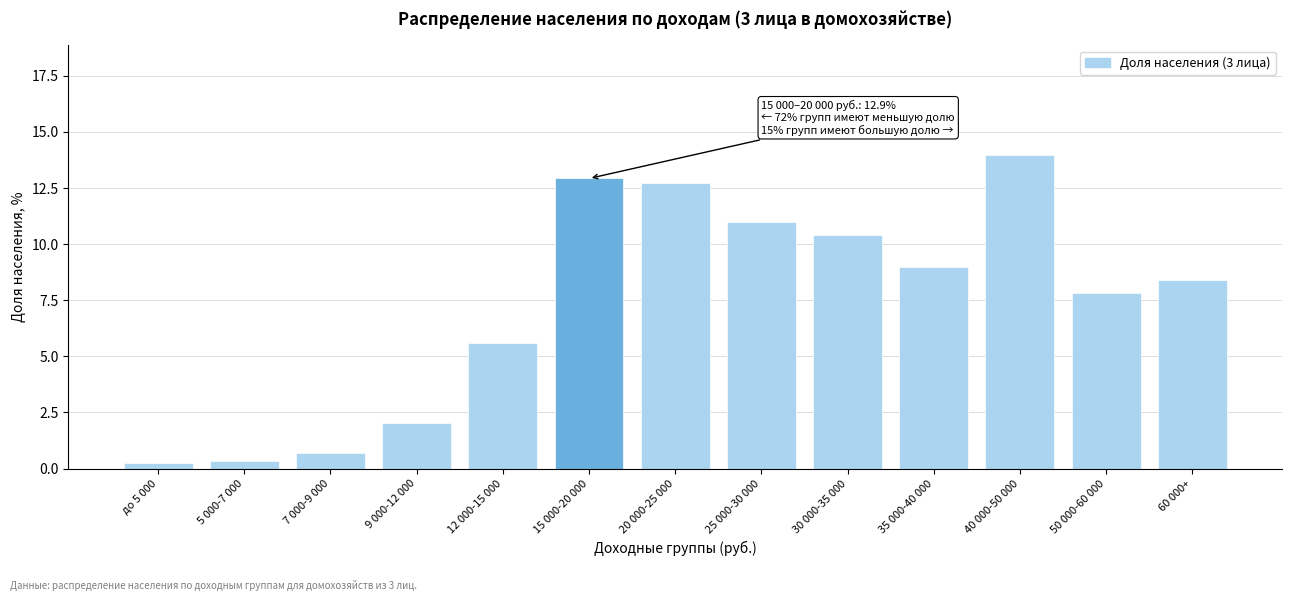

Reading right to left, extract all data points from this chart.

60 000+=8.4	50 000-60 000=7.8	40 000-50 000=14.0	35 000-40 000=9.0	30 000-35 000=10.4	25 000-30 000=11.0	20 000-25 000=12.7	15 000-20 000=12.9	12 000-15 000=5.6	9 000-12 000=2.0	7 000-9 000=0.7	5 000-7 000=0.3	до 5 000=0.2